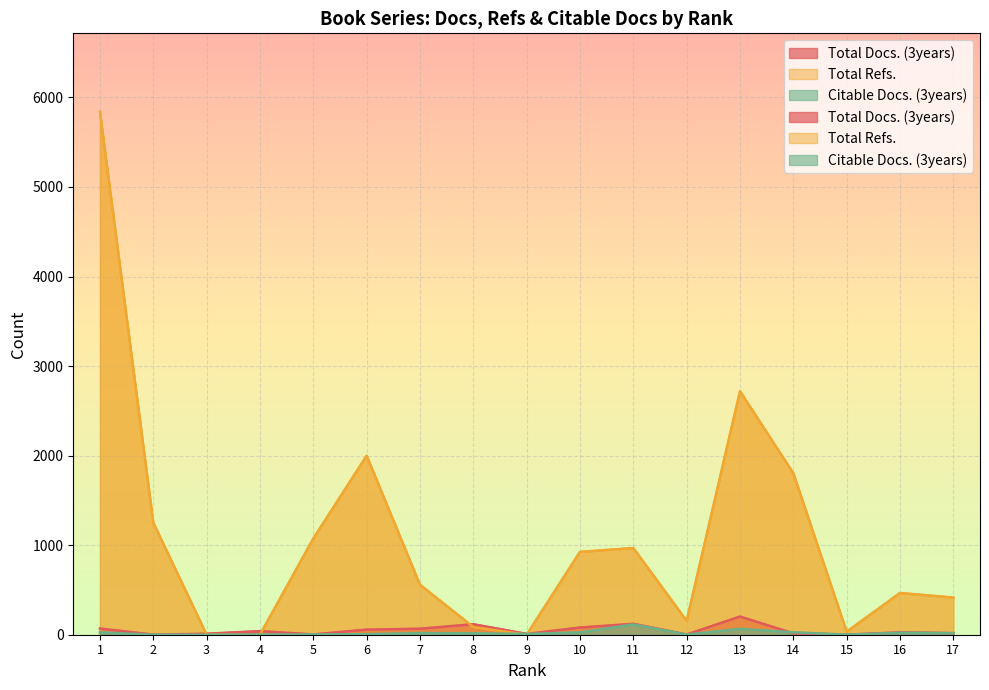

In Total Docs. (3years), how many points are higher than both neighbors (excluding endpoints)?

5